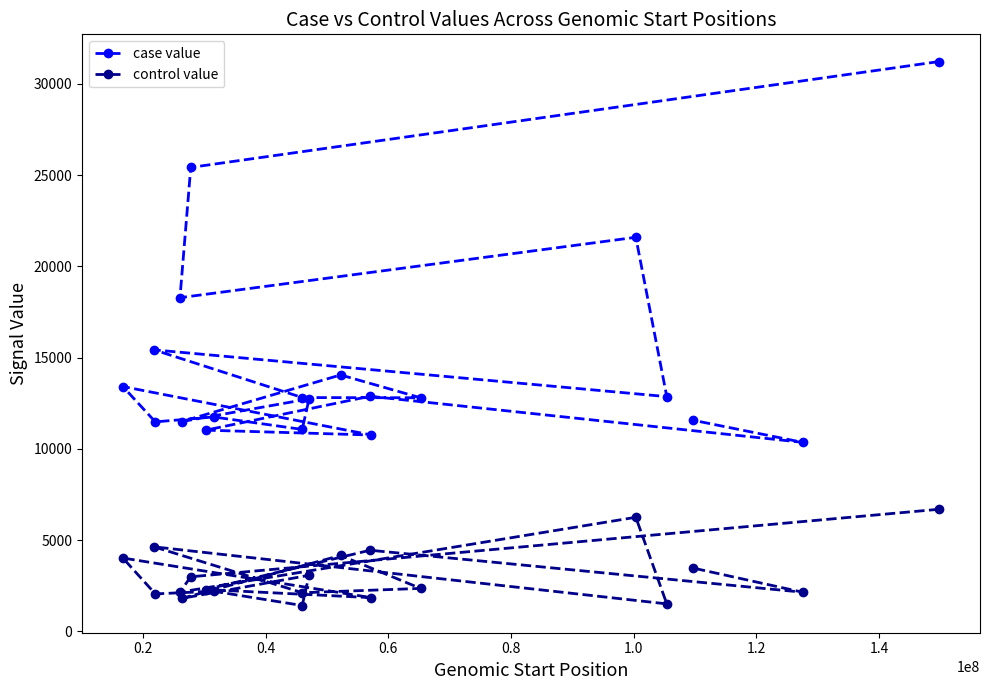

What is the difference between the maximum and minimum values in the case value series?

20868.5